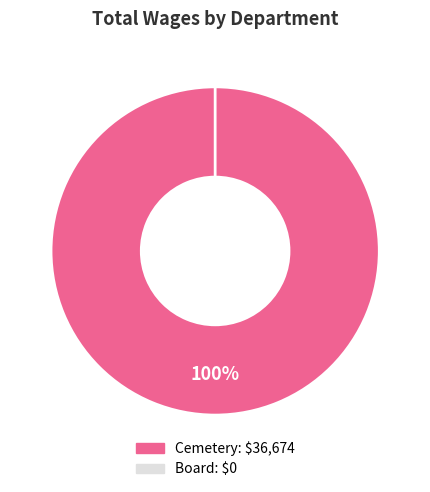

To the nearest percent, what is the difference between the Board and Cemetery slice percentages?

100%